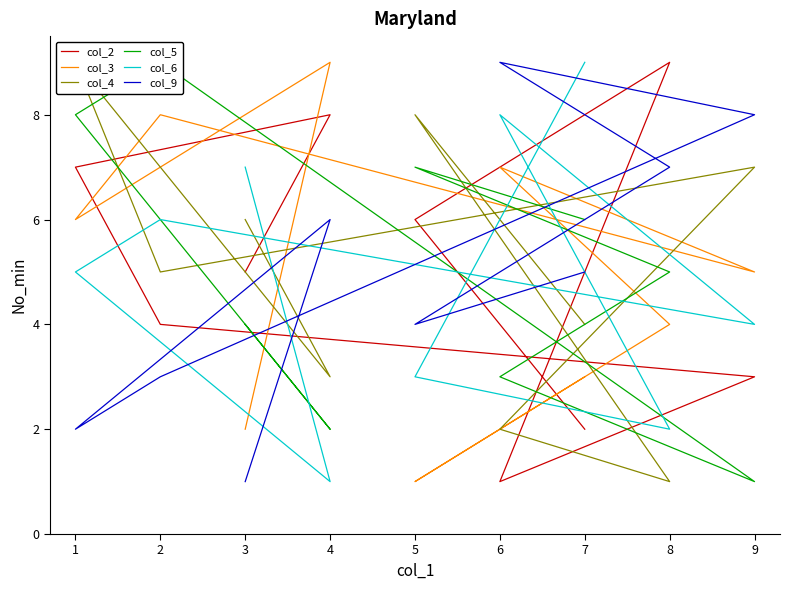

What is the smallest value displayed?

1